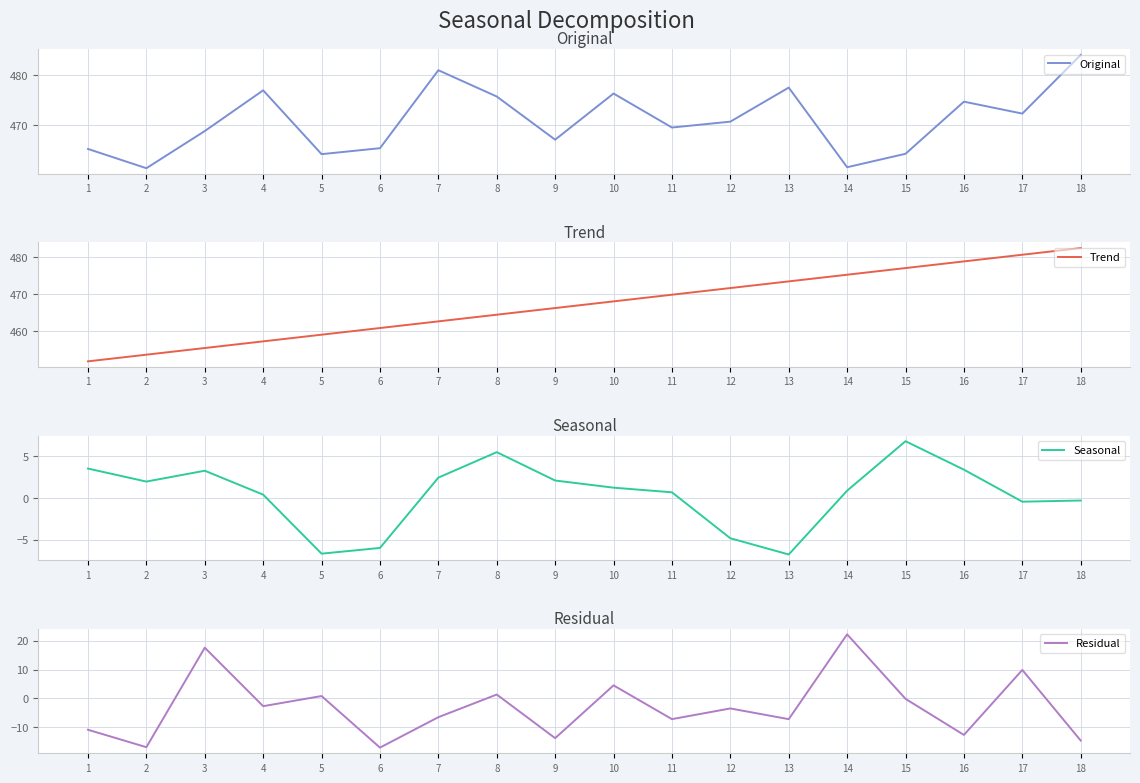

Read the Original value at 9.

467.0